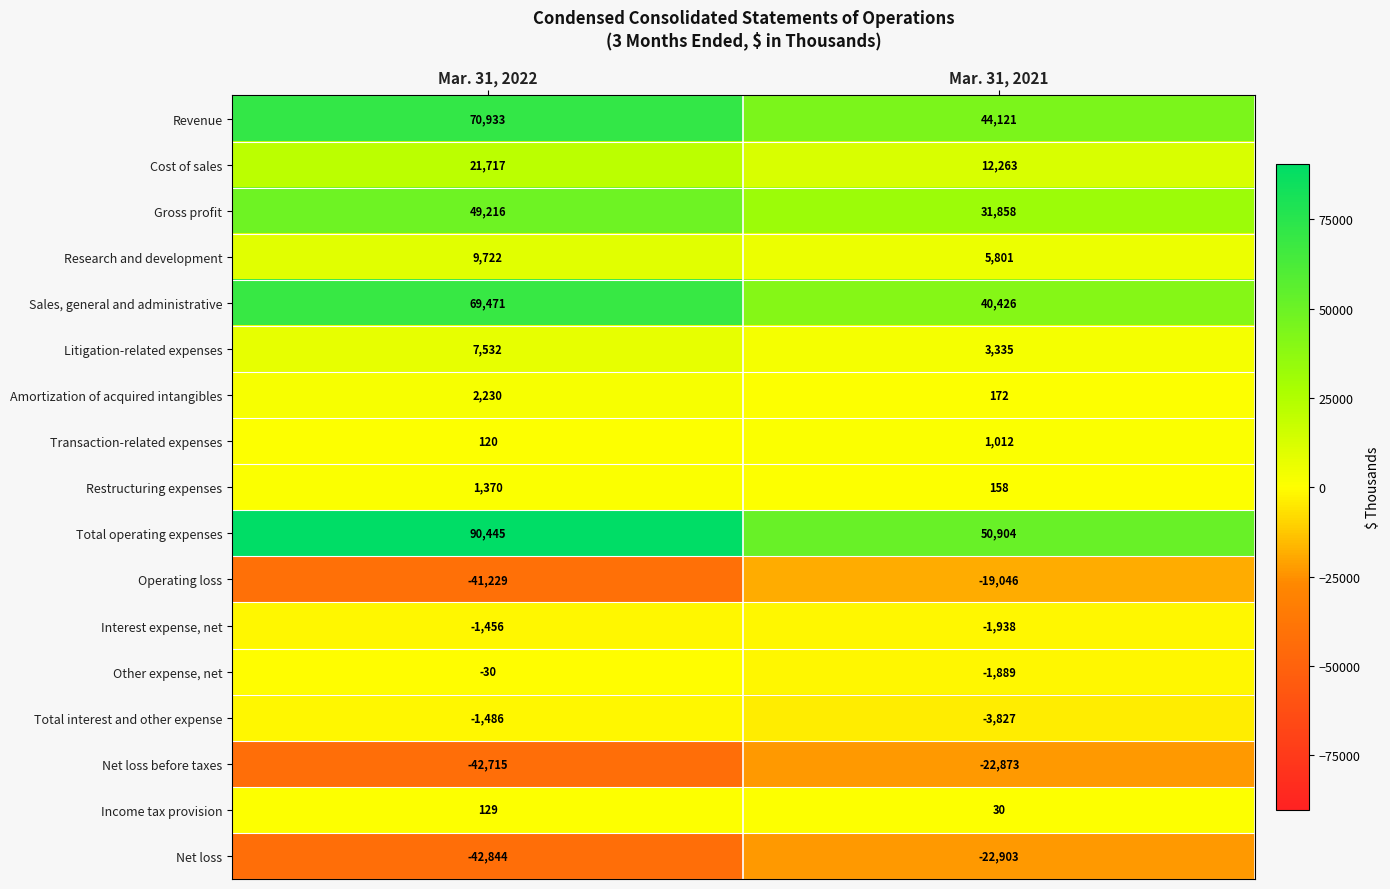

How many categories are shown in the chart?

2